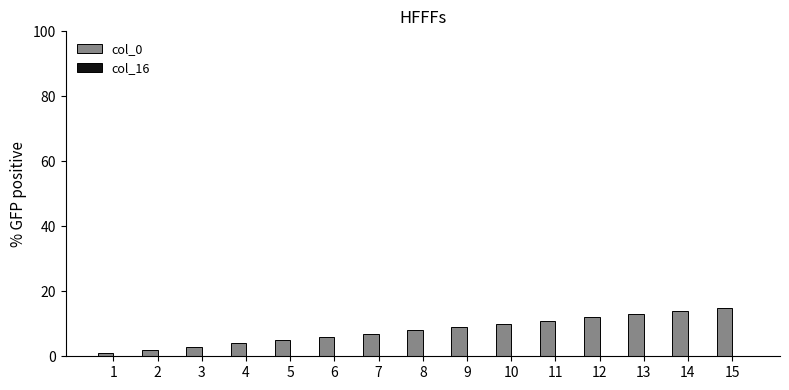

How many categories are shown in the chart?

15